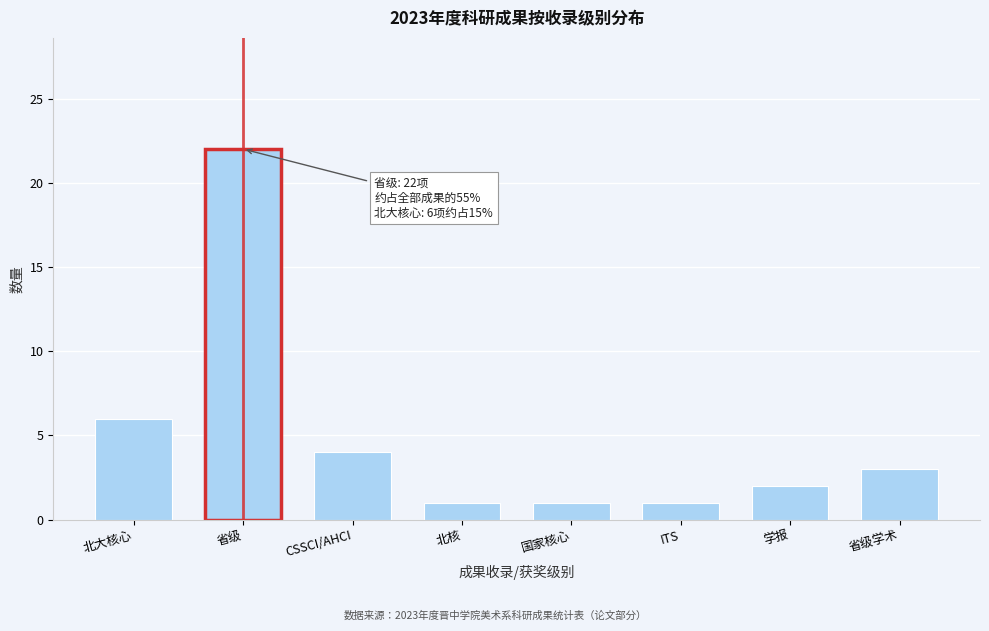

Reading left to right, transcribe all the data shown in this chart.

北大核心=6	省级=22	CSSCI/AHCI=4	北核=1	国家核心=1	ITS=1	学报=2	省级学术=3